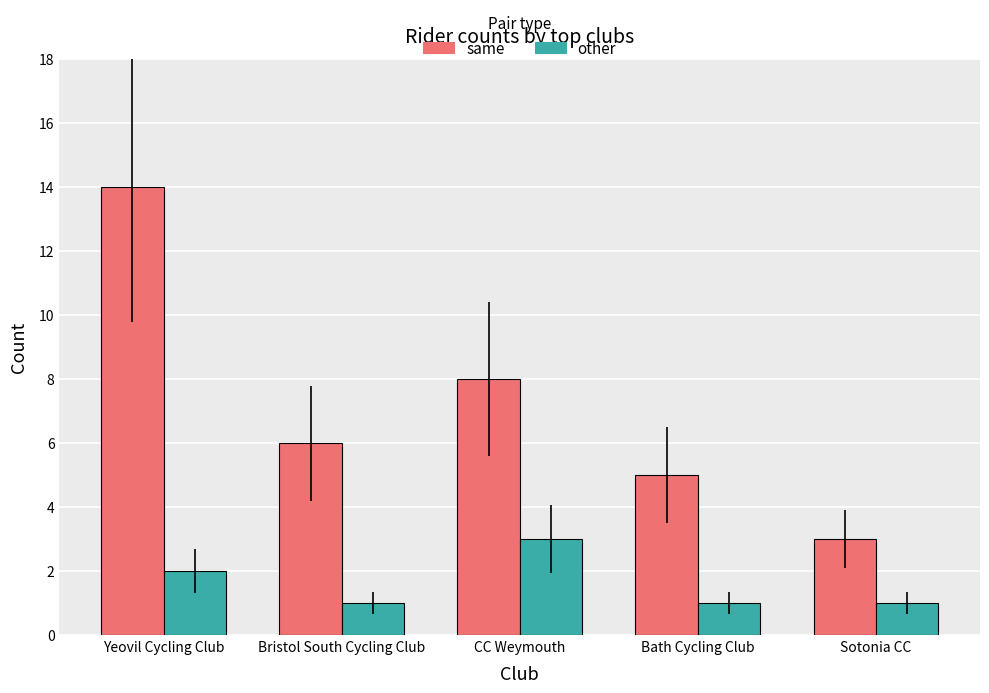

What is the difference between the second highest and minimum values in the other series?

1